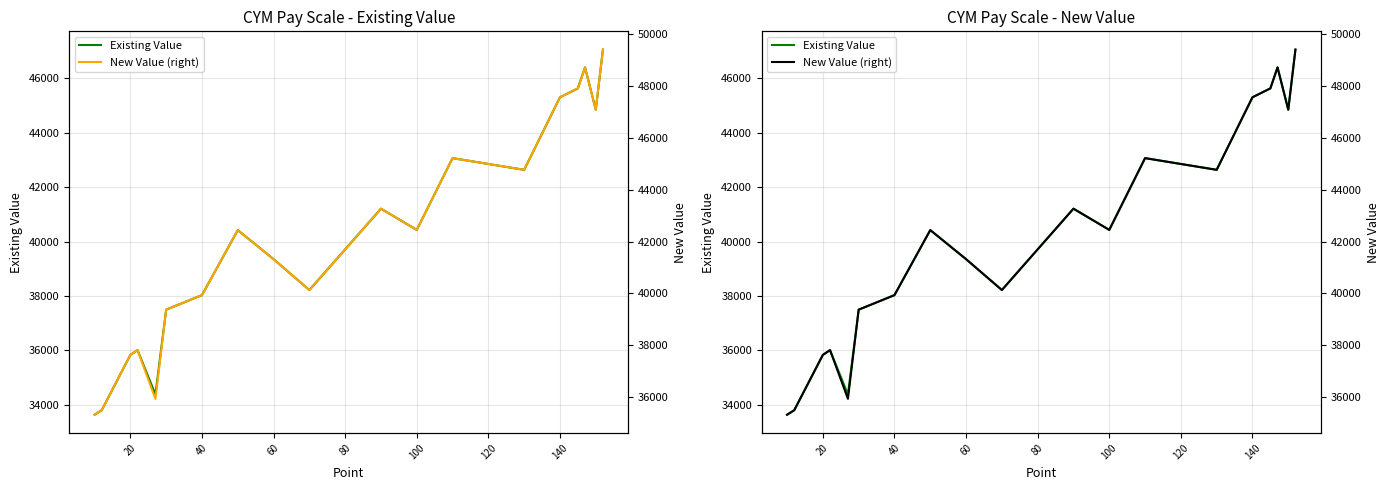

Which series changed the most between 20 and 40?

New Value (right)